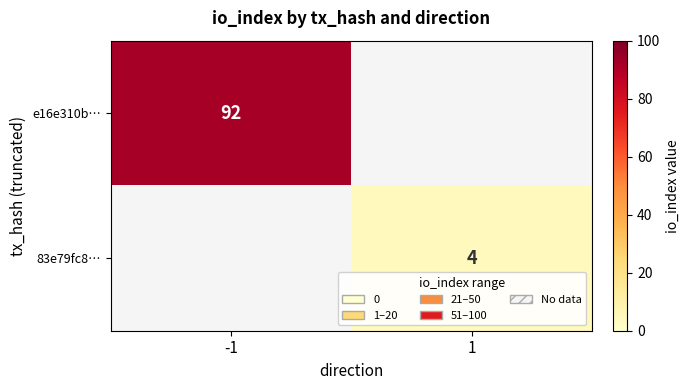

What is the minimum value shown in the chart?

4.0